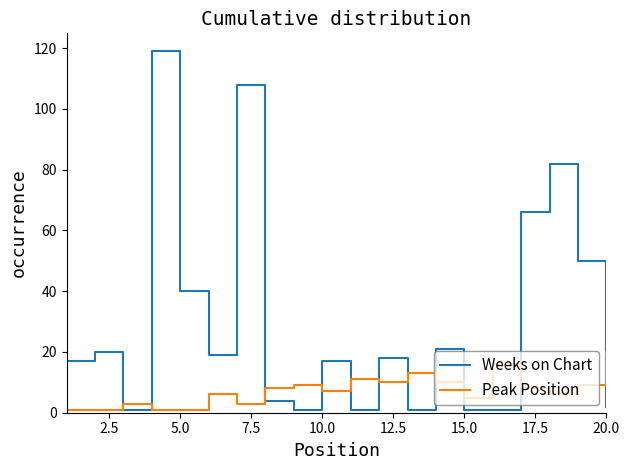

True or false: Peak Position and Weeks on Chart cross at least once.

True